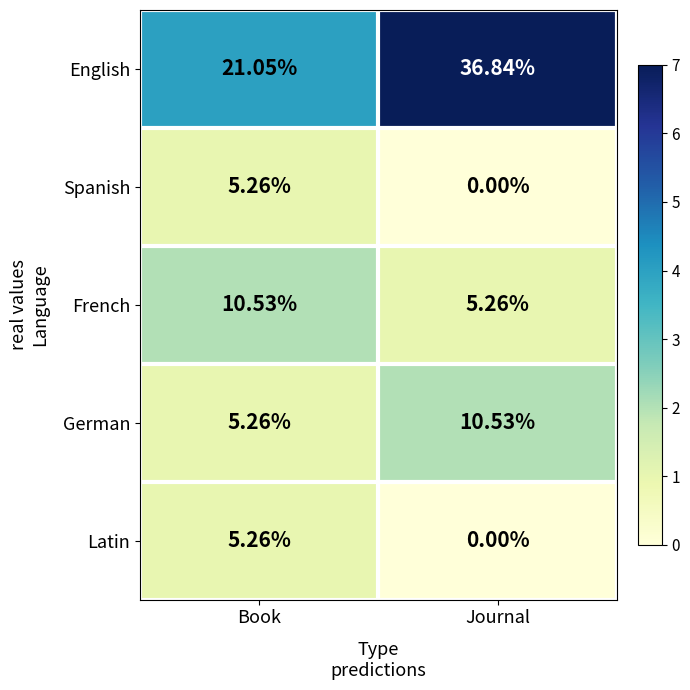

Which category has the lowest value across all series?

Journal